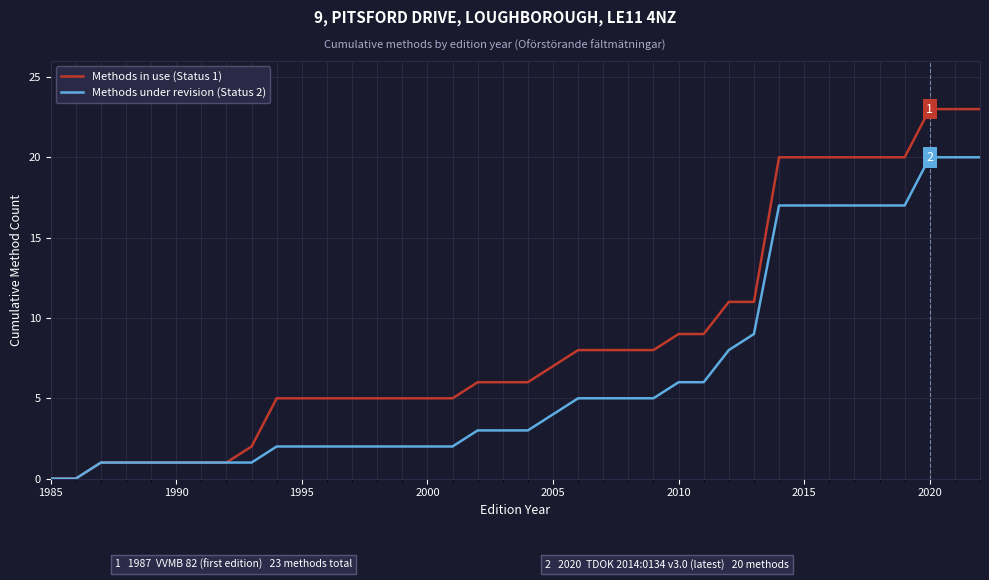

Which series has the largest total across all categories?

Methods in use (Status 1)